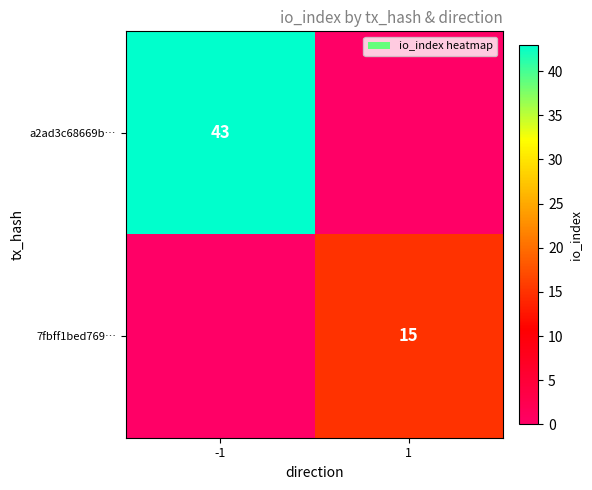

Is it true that 7fbff1bed769… equals 15 at 1?

True